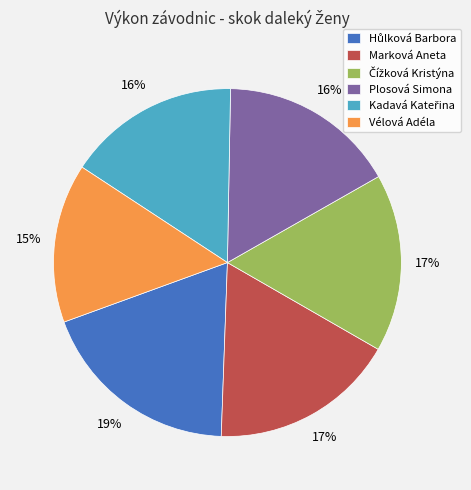

What is the ratio of the value at Plosová Simona to the value at Vélová Adéla?

1.1